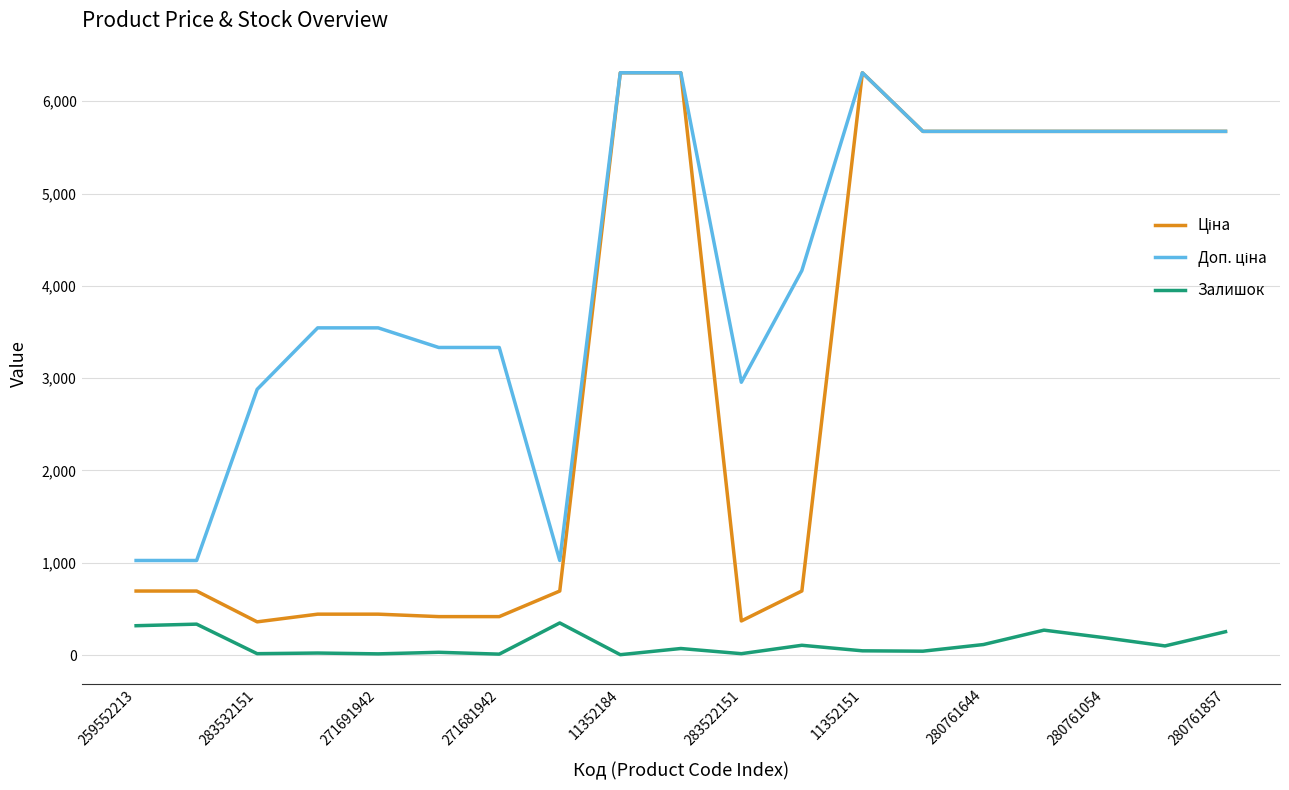

What is the maximum value shown in the chart?

6308.8